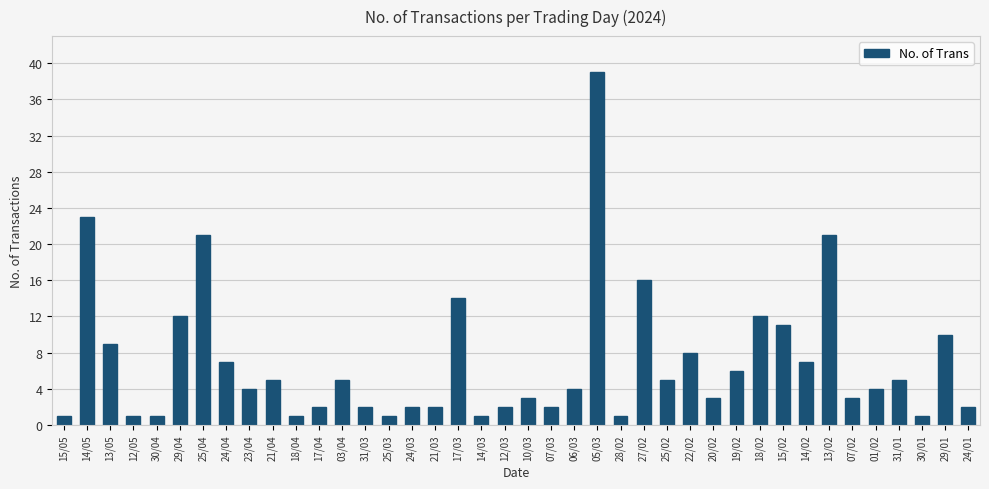

Reading left to right, extract all data points from this chart.

15/05=1	14/05=23	13/05=9	12/05=1	30/04=1	29/04=12	25/04=21	24/04=7	23/04=4	21/04=5	18/04=1	17/04=2	03/04=5	31/03=2	25/03=1	24/03=2	21/03=2	17/03=14	14/03=1	12/03=2	10/03=3	07/03=2	06/03=4	05/03=39	28/02=1	27/02=16	25/02=5	22/02=8	20/02=3	19/02=6	18/02=12	15/02=11	14/02=7	13/02=21	07/02=3	01/02=4	31/01=5	30/01=1	29/01=10	24/01=2